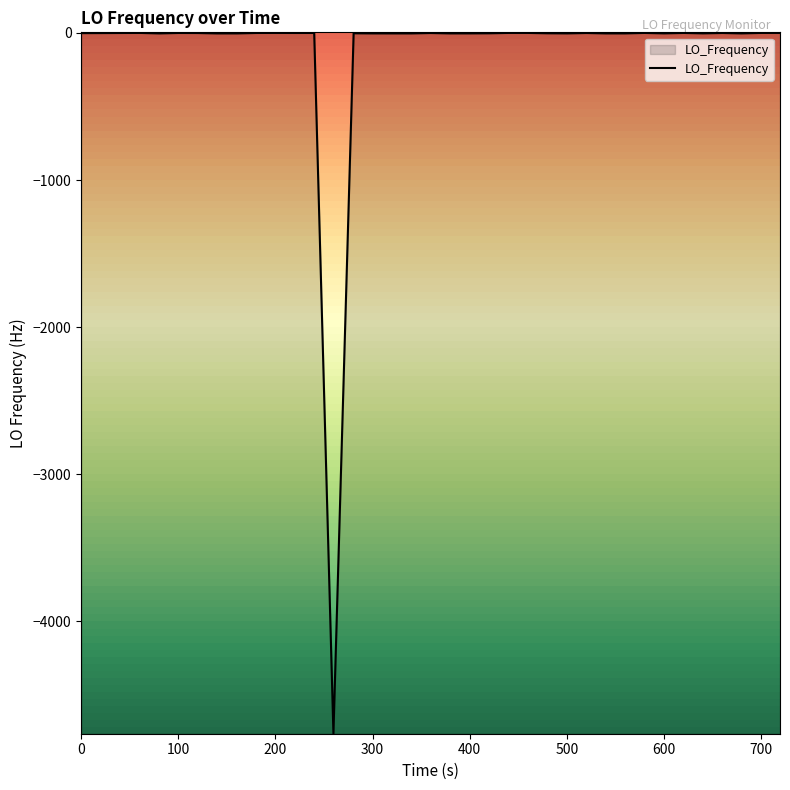

Reading left to right, extract all data points from this chart.

-1.3	-0.9	-0.4	0.0	-3.0	-0.3	-0.6	-3.1	-3.0	-3.0	-0.3	0.0	-0.3	-0.2	-4764.3	-2.3	-3.0	-3.1	-3.1	-0.6	-3.0	-3.0	-2.9	-2.3	0.0	0.0	-2.2	-2.9	-0.5	-3.0	-3.0	-0.1	-2.7	-2.7	-0.2	-2.7	-0.4	-2.9	-0.1	0.0